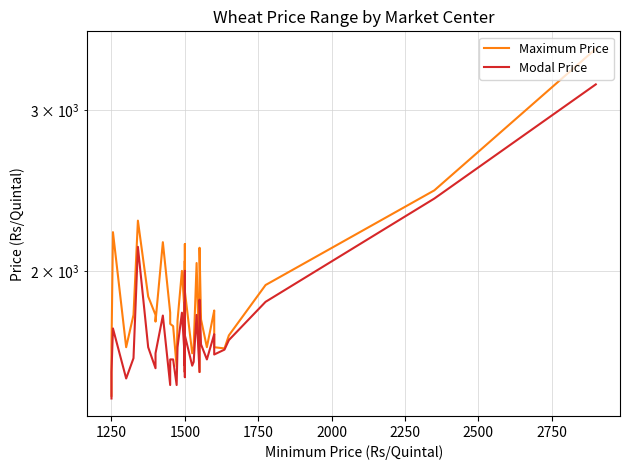

What is the greatest value displayed?

3500